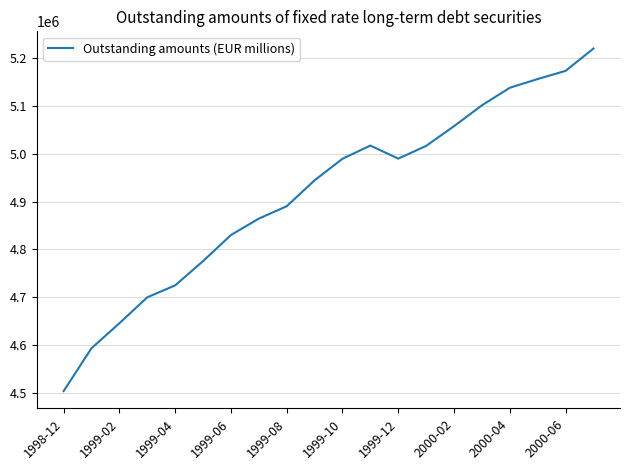

How many distinct data groups are displayed?

1